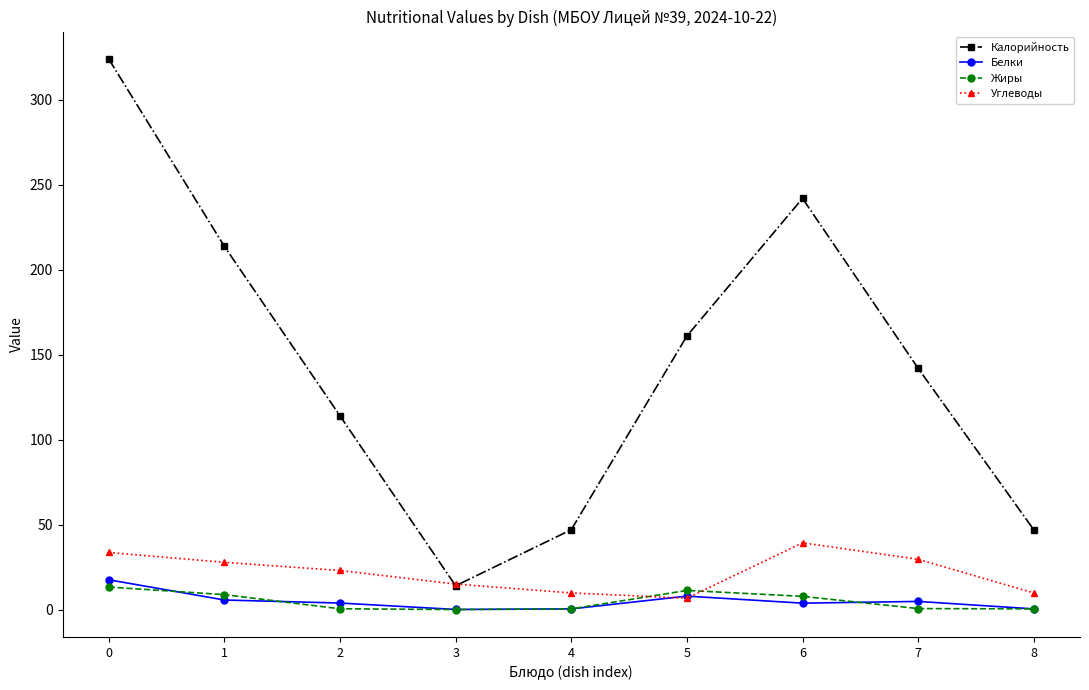

At which category does Калорийность reach its first local peak?

6